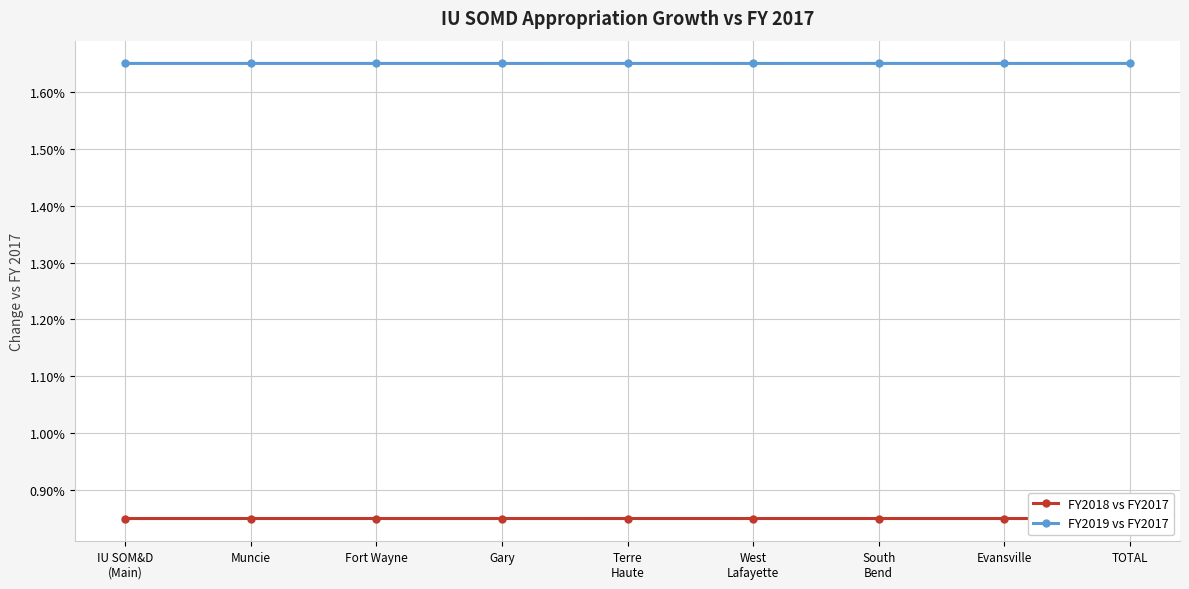

Reading right to left, extract all data points from this chart.

FY2018 vs FY2017: TOTAL=0.0	Evansville=0.0	South
Bend=0.0	West
Lafayette=0.0	Terre
Haute=0.0	Gary=0.0	Fort Wayne=0.0	Muncie=0.0	IU SOM&D
(Main)=0.0
FY2019 vs FY2017: TOTAL=0.0	Evansville=0.0	South
Bend=0.0	West
Lafayette=0.0	Terre
Haute=0.0	Gary=0.0	Fort Wayne=0.0	Muncie=0.0	IU SOM&D
(Main)=0.0